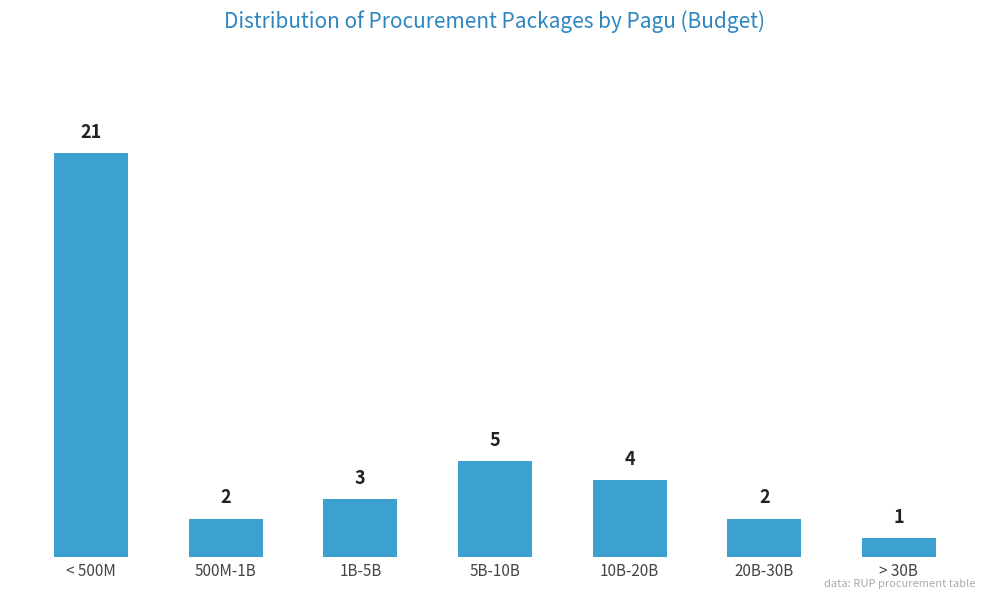

Reading left to right, transcribe all the data shown in this chart.

< 500M=21	500M-1B=2	1B-5B=3	5B-10B=5	10B-20B=4	20B-30B=2	> 30B=1